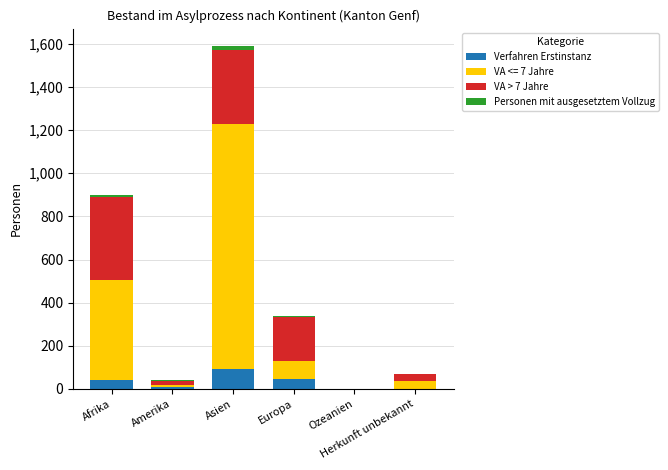

How many data points does each series have?

6